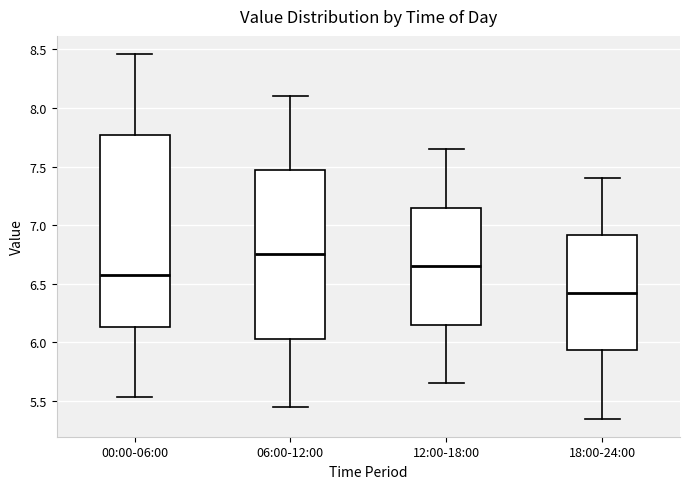

Where is the lower edge of the box for 18:00-24:00 on the y-axis? The values are not printed on the chart, so give them approximately, as read against the axis.

5.95